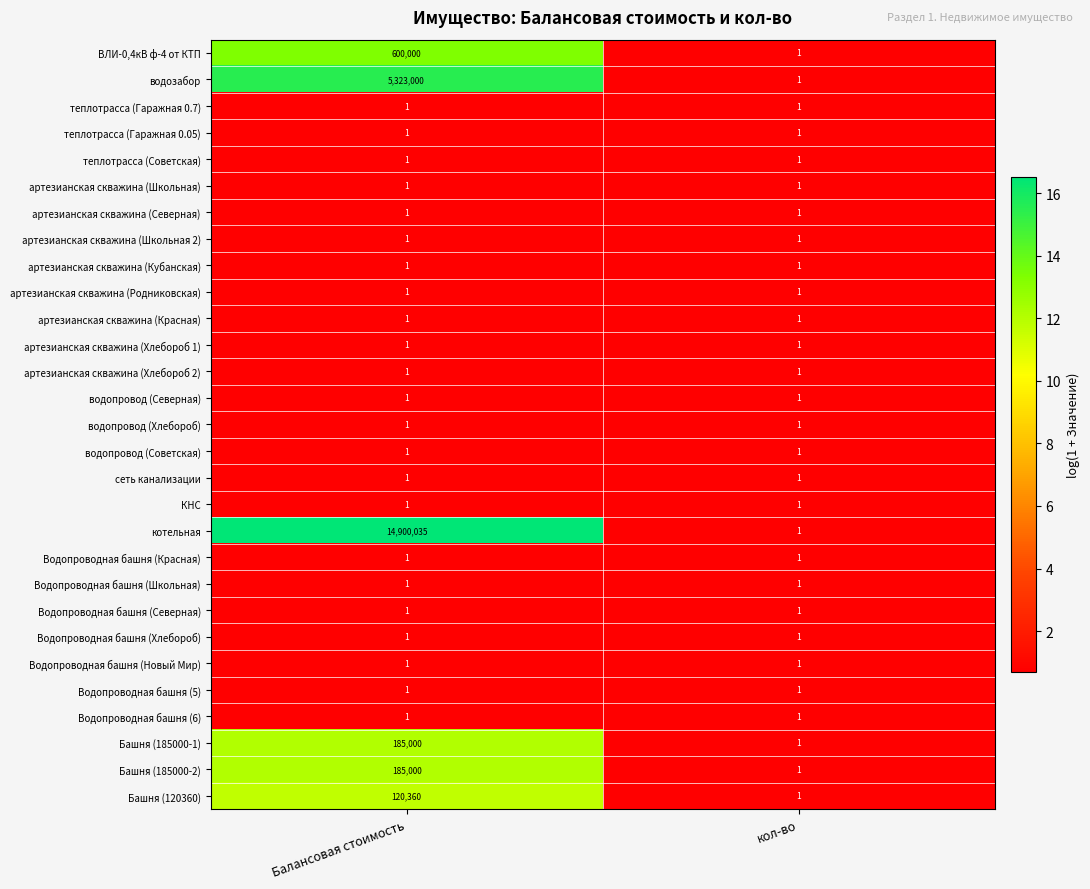

Which series has the largest total across all categories?

котельная